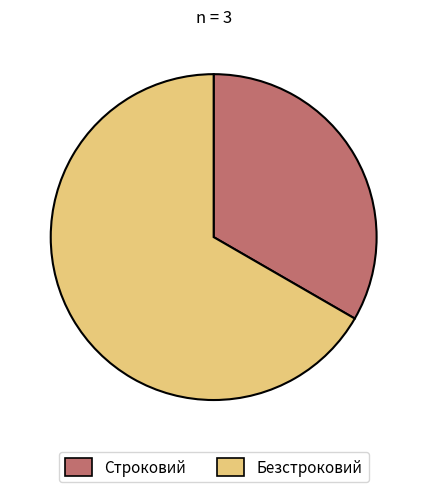

Which category has the biggest portion of the pie?

Безстроковий